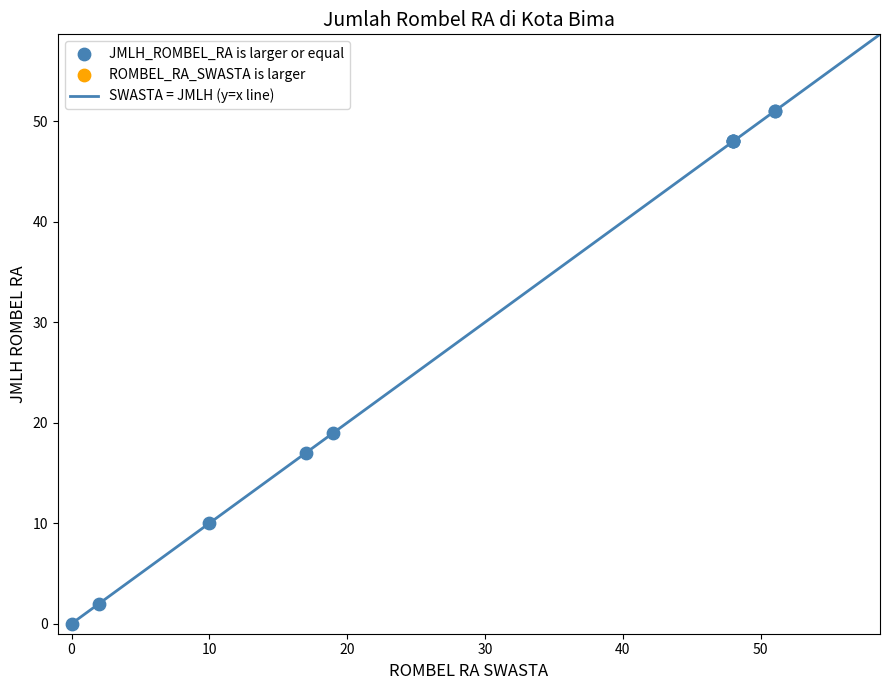

What Y value in the scatter plot is closest to 25?

19